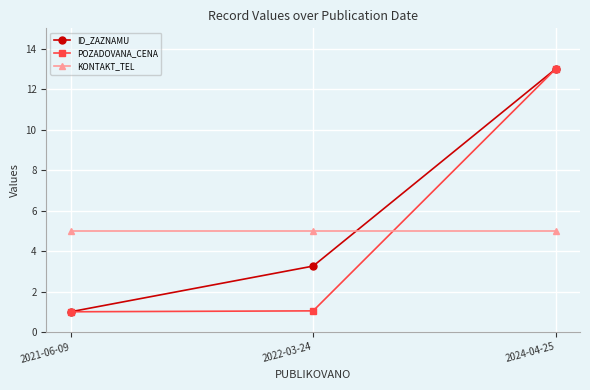

What are all the series names shown in the legend?

ID_ZAZNAMU, POZADOVANA_CENA, KONTAKT_TEL